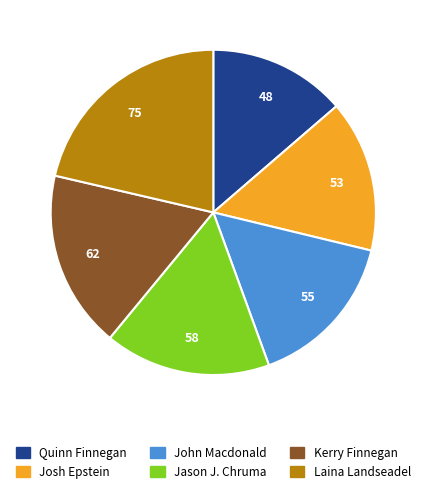

Rank the categories by value from lowest to highest.

Quinn Finnegan, Josh Epstein, John Macdonald, Jason J. Chruma, Kerry Finnegan, Laina Landseadel